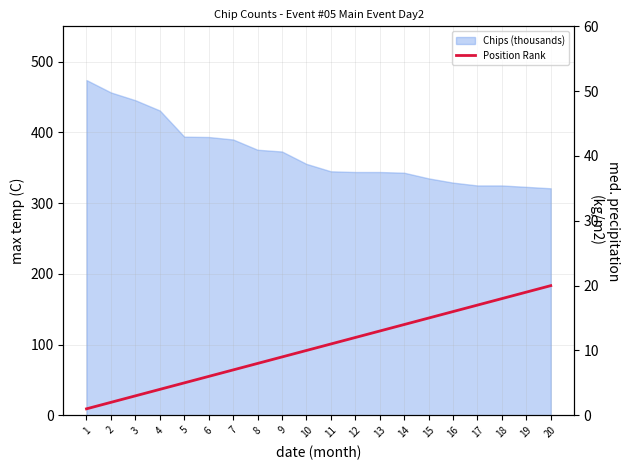

What is the minimum value shown in the chart?

1